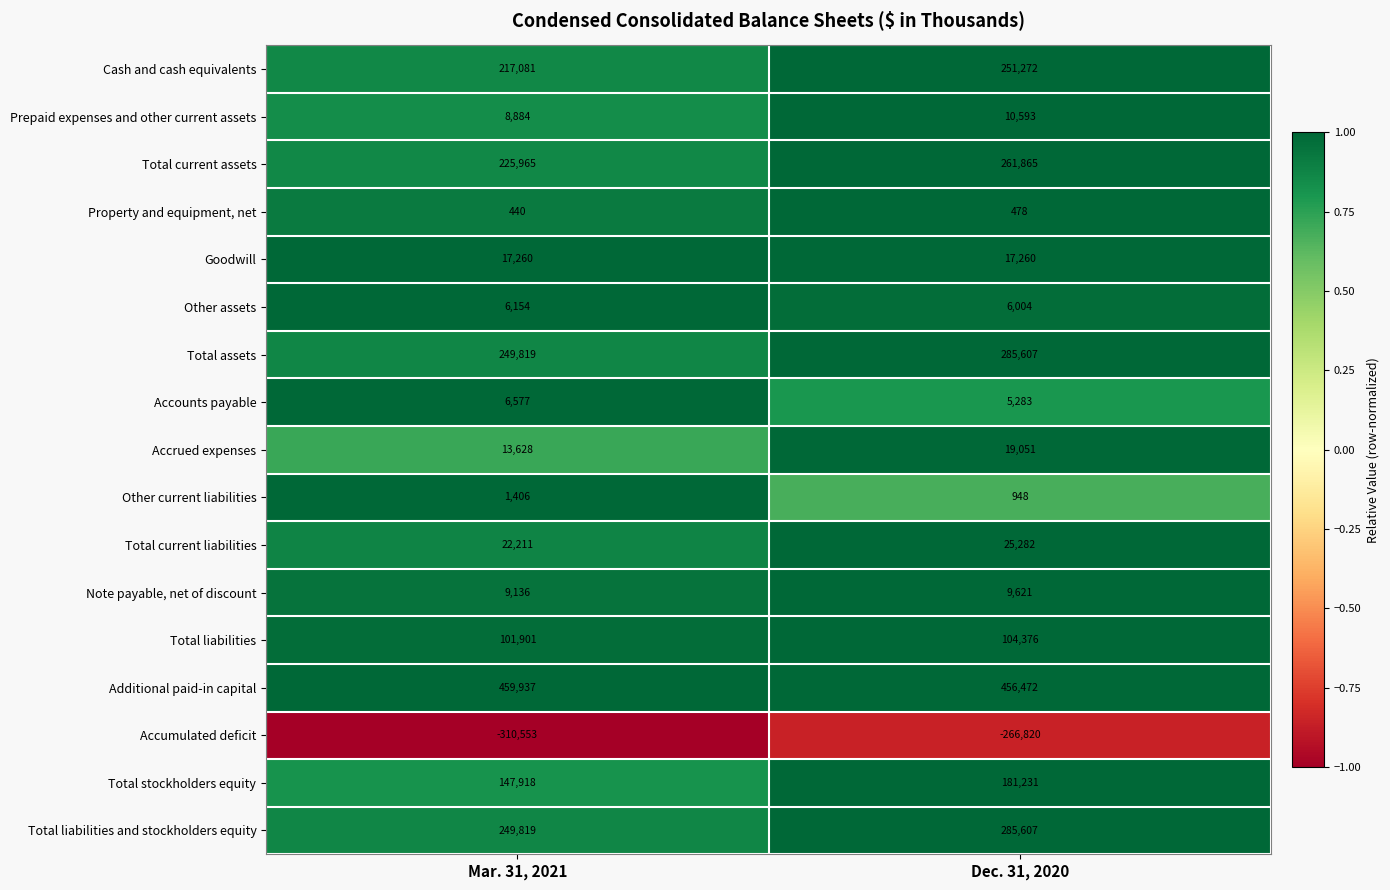

Which series has the largest total across all categories?

Additional paid-in capital